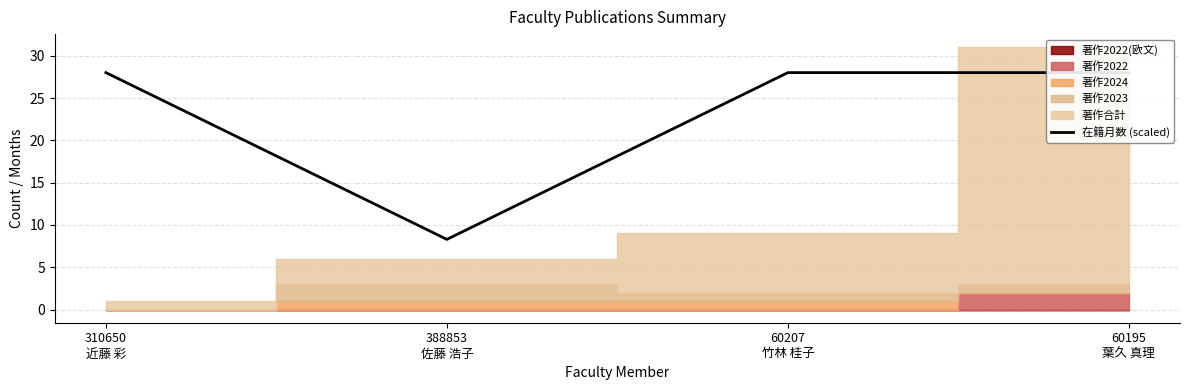

What is the sum of the values at 310650
近藤 彩 and 60207
竹林 桂子?

56.0